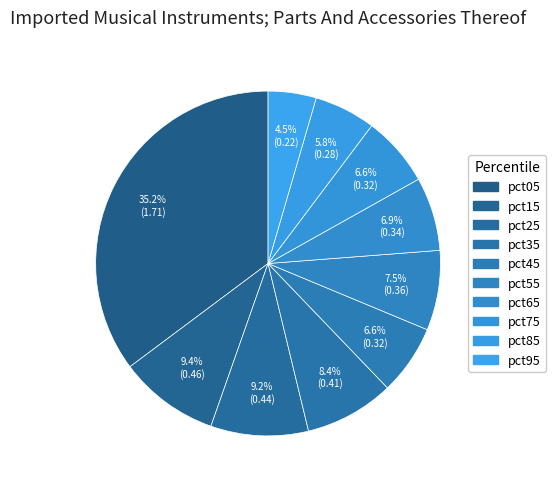

Which has a higher value, pct65 or pct05?

pct05